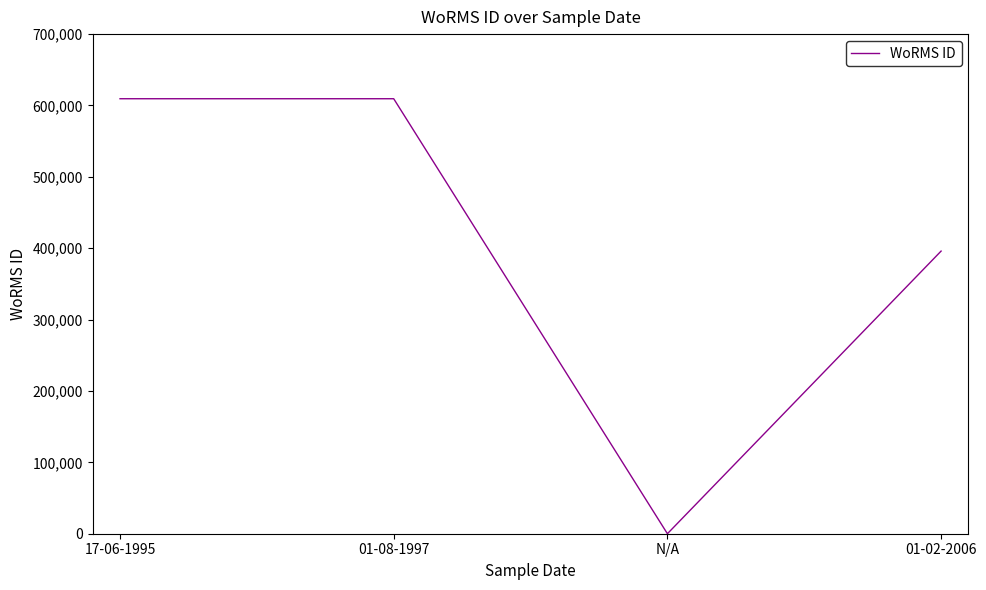

True or false: there are more than 2 points higher than both neighbors.

False